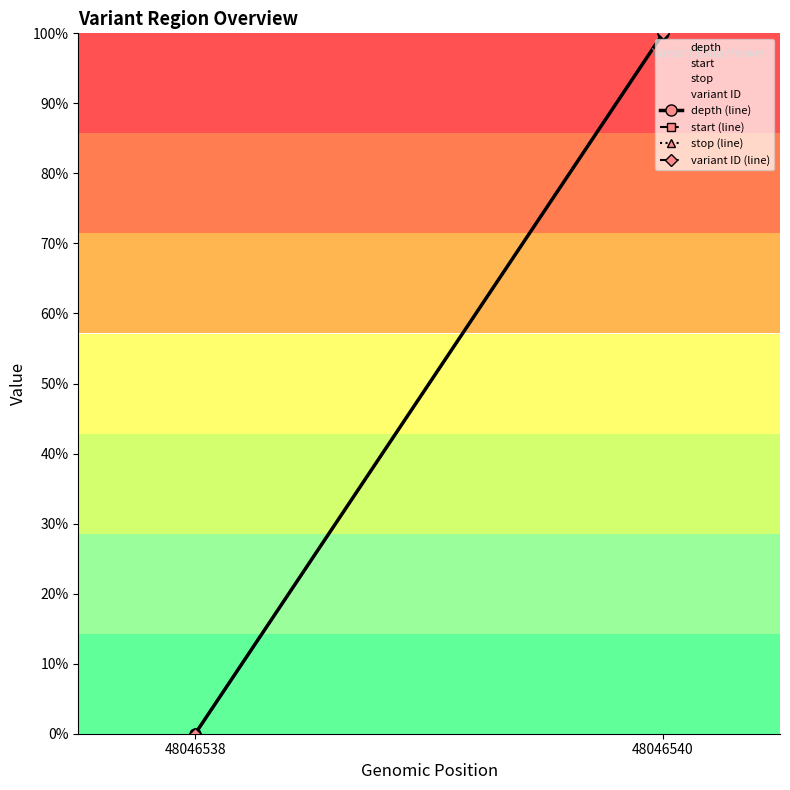

Read the depth (line) value at 48046540, to the nearest 50.

100